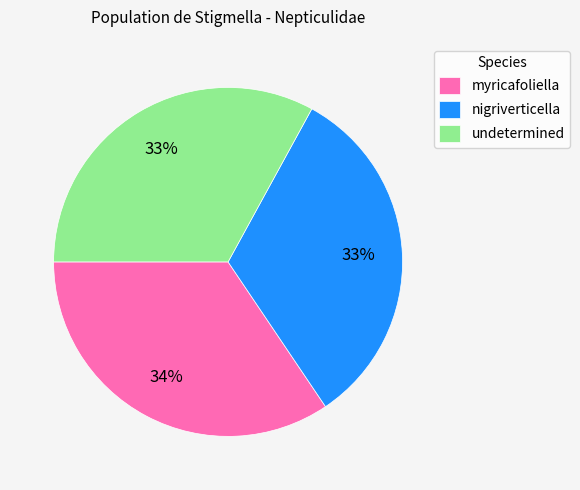

To the nearest percent, what is the combined percentage of myricafoliella and nigriverticella?

67%